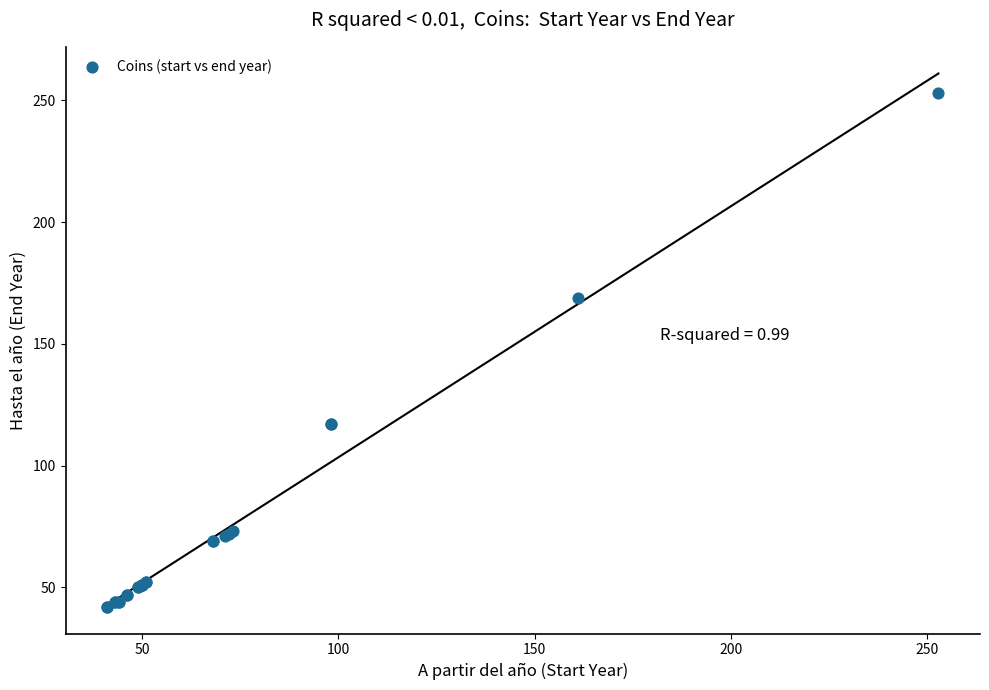

What Y value in the scatter plot is closest to 147?

169